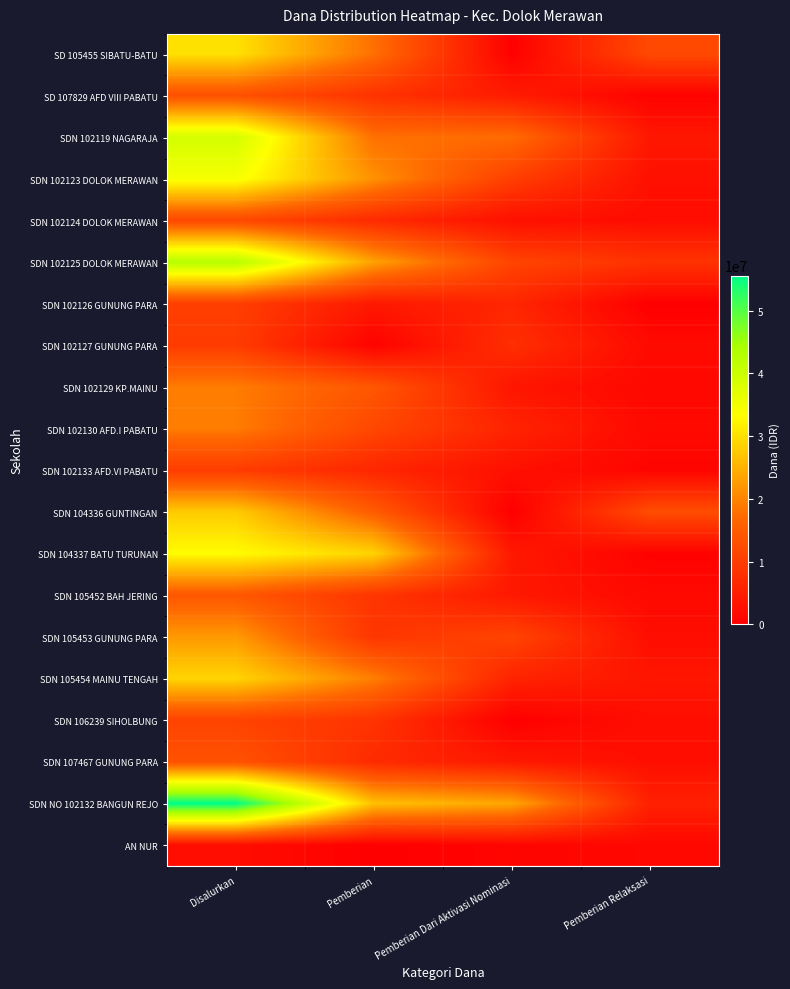

Which series changed the most between Disalurkan and Pemberian?

SDN NO 102132 BANGUN REJO